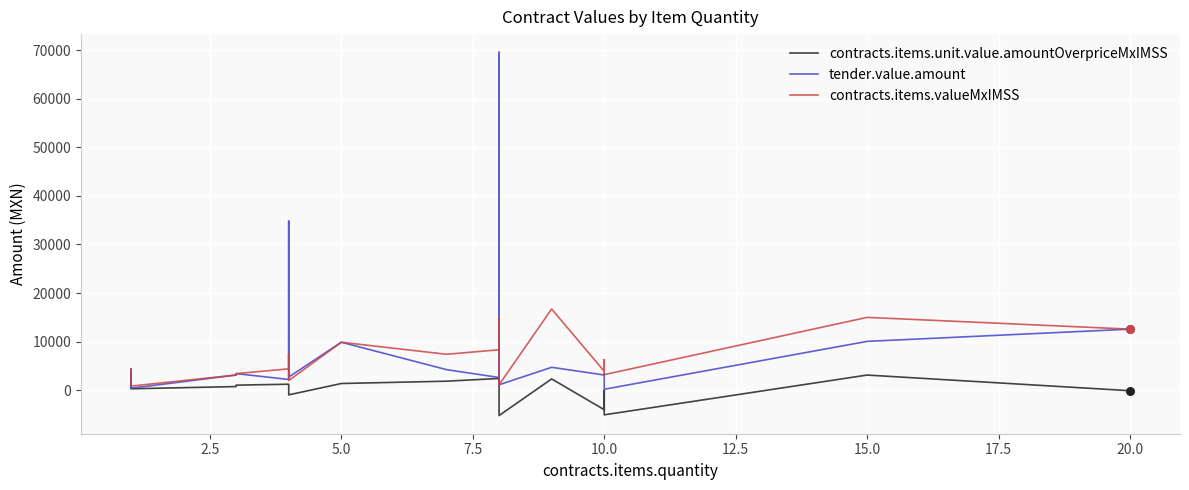

Which series contains the lowest Y value?

contracts.items.unit.value.amountOverpriceMxIMSS